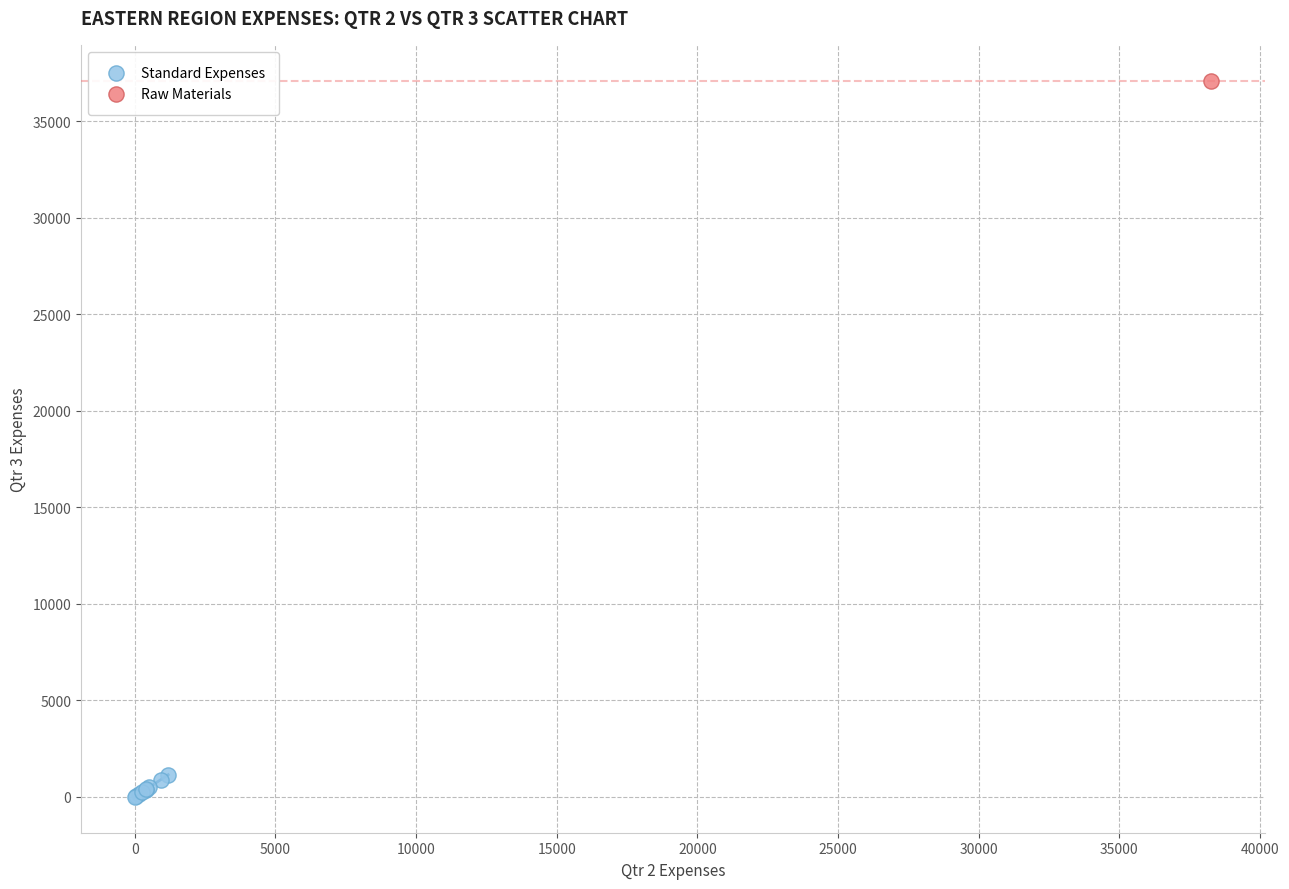

What are all the series names shown in the legend?

Standard Expenses, Raw Materials